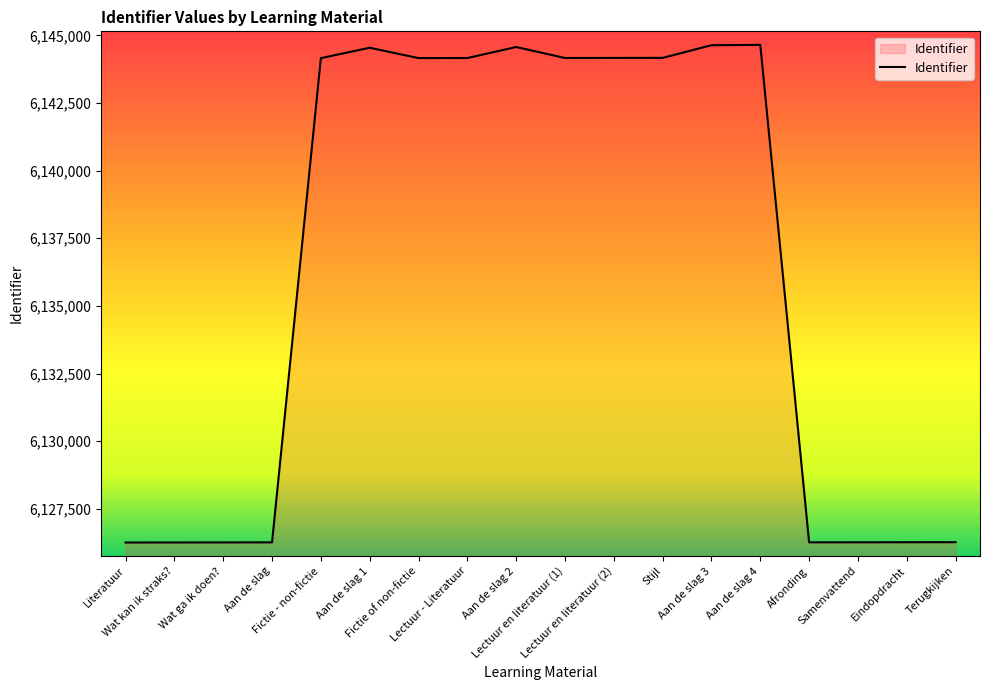

How many values are below 6144160?

9